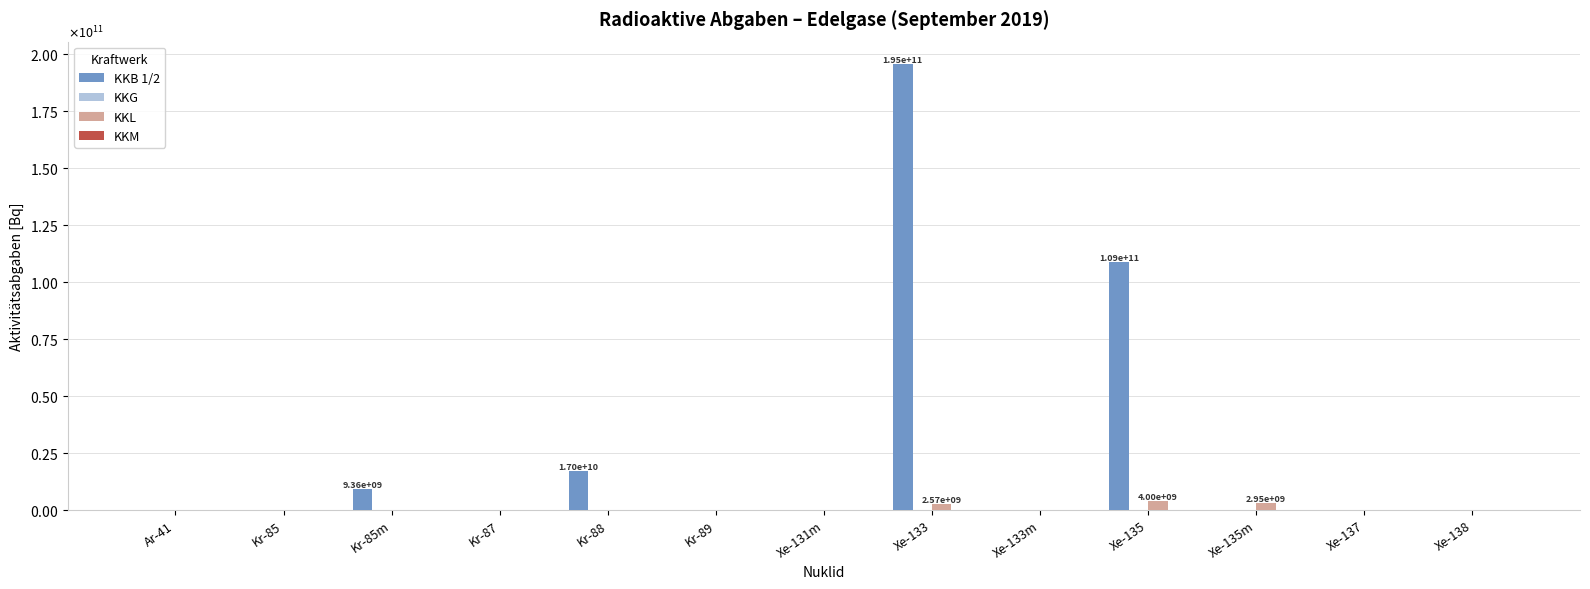

Which category has the highest value in the KKB 1/2 series?

Xe-133